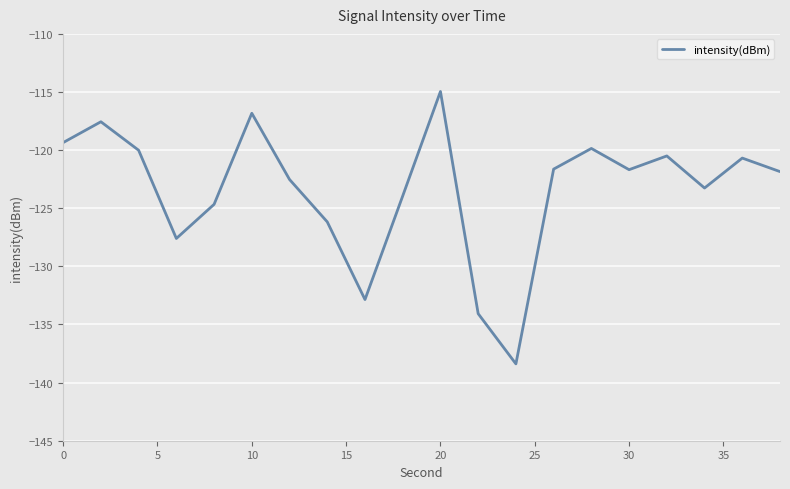

What is the minimum value shown in the chart?

-138.4